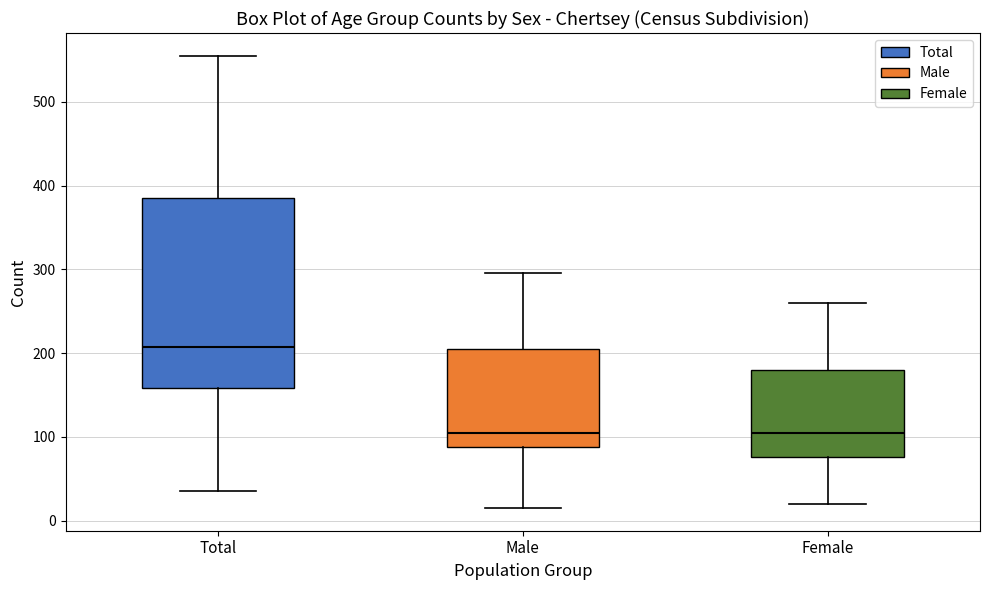

Which box is the tallest, from its lower edge to its upper edge?

Total